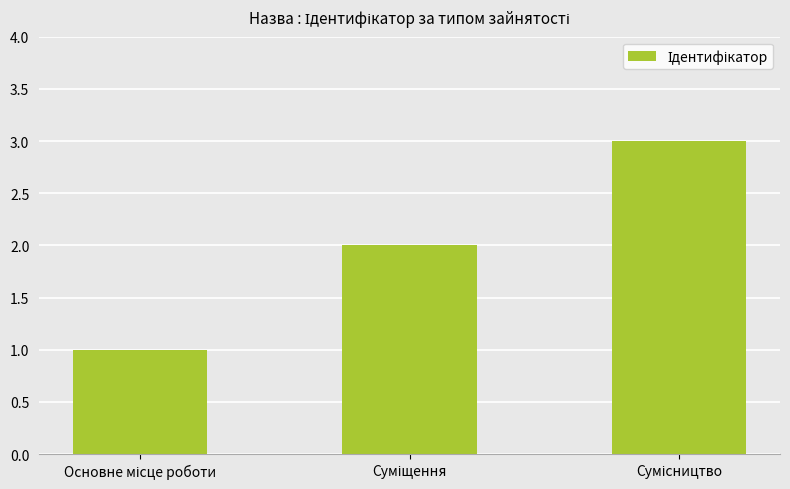

What is the greatest value displayed?

3